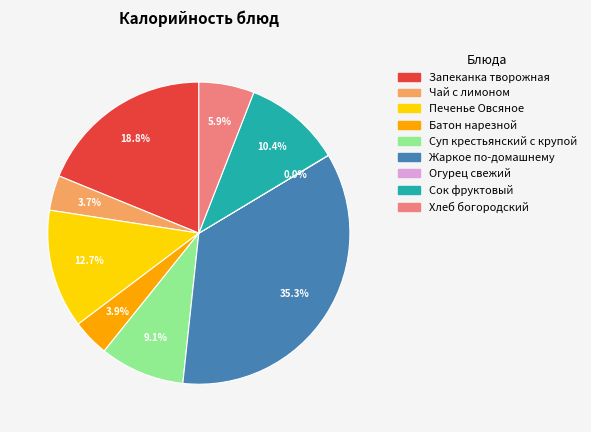

True or false: Жаркое по-домашнему accounts for 35% of the total.

True